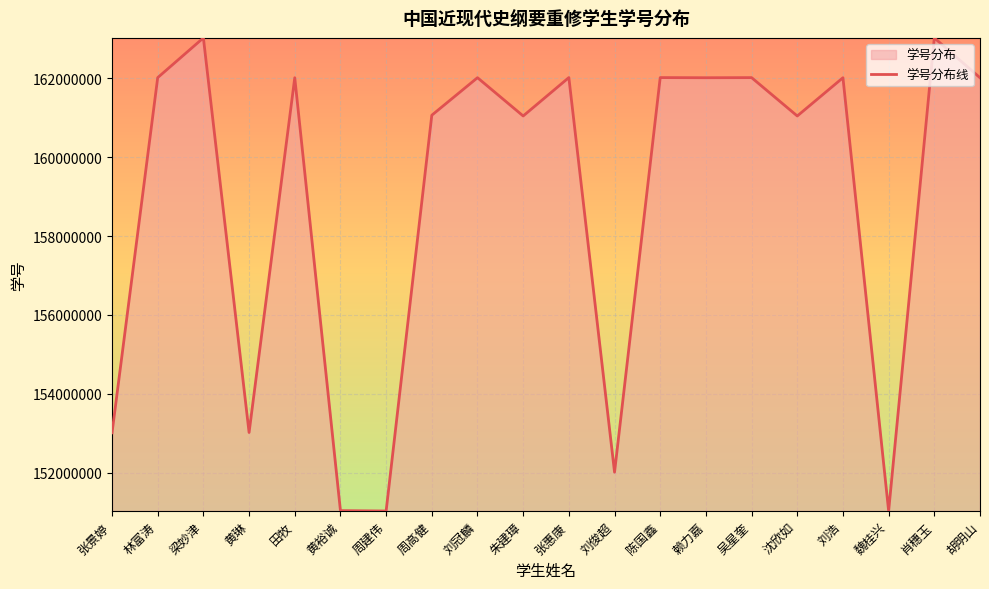

What is the value of the 3rd point from the left?

163021051